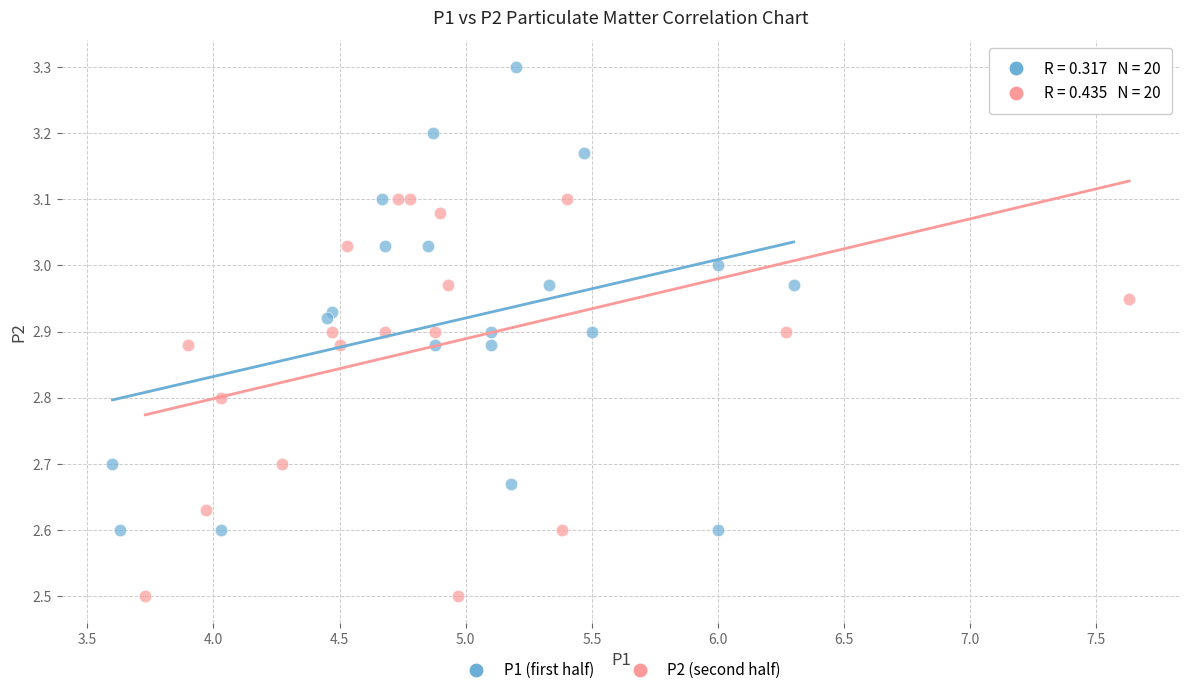

What are all the series names shown in the legend?

P1 (first half), P2 (second half)